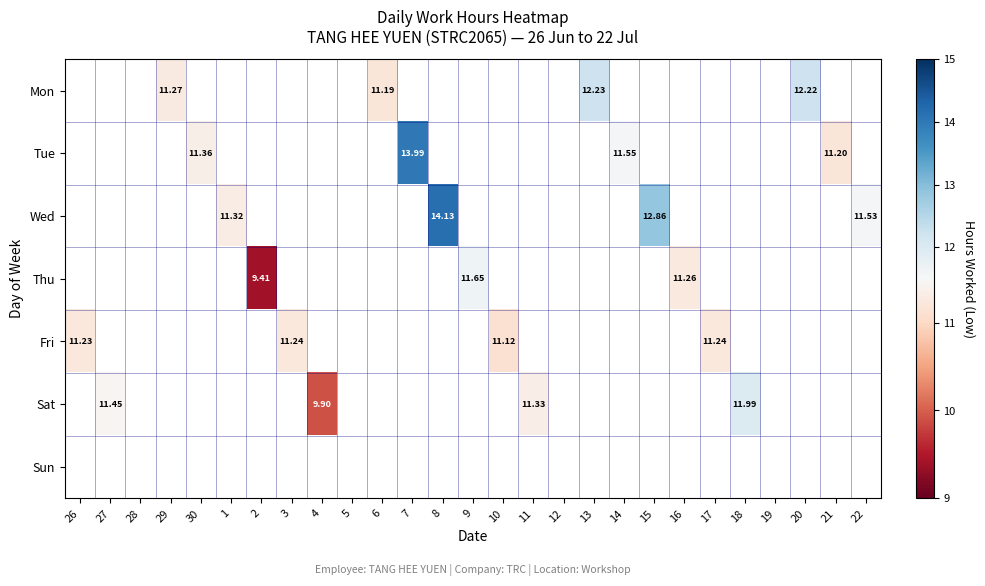

How many data points in Thu are less than 11?

1